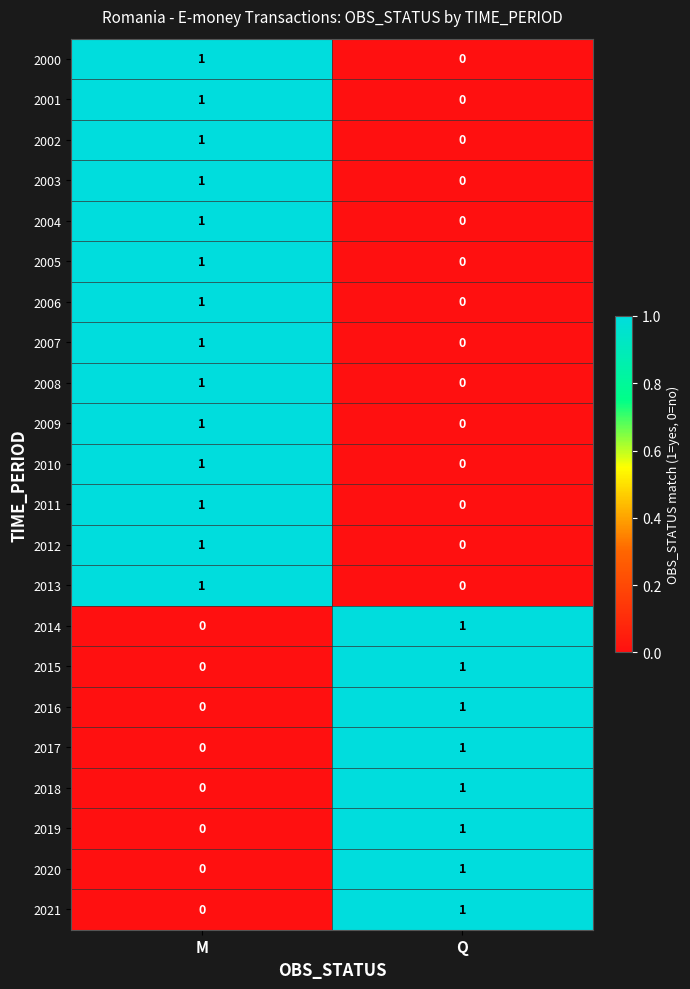

What is the total value across all series at M?

14